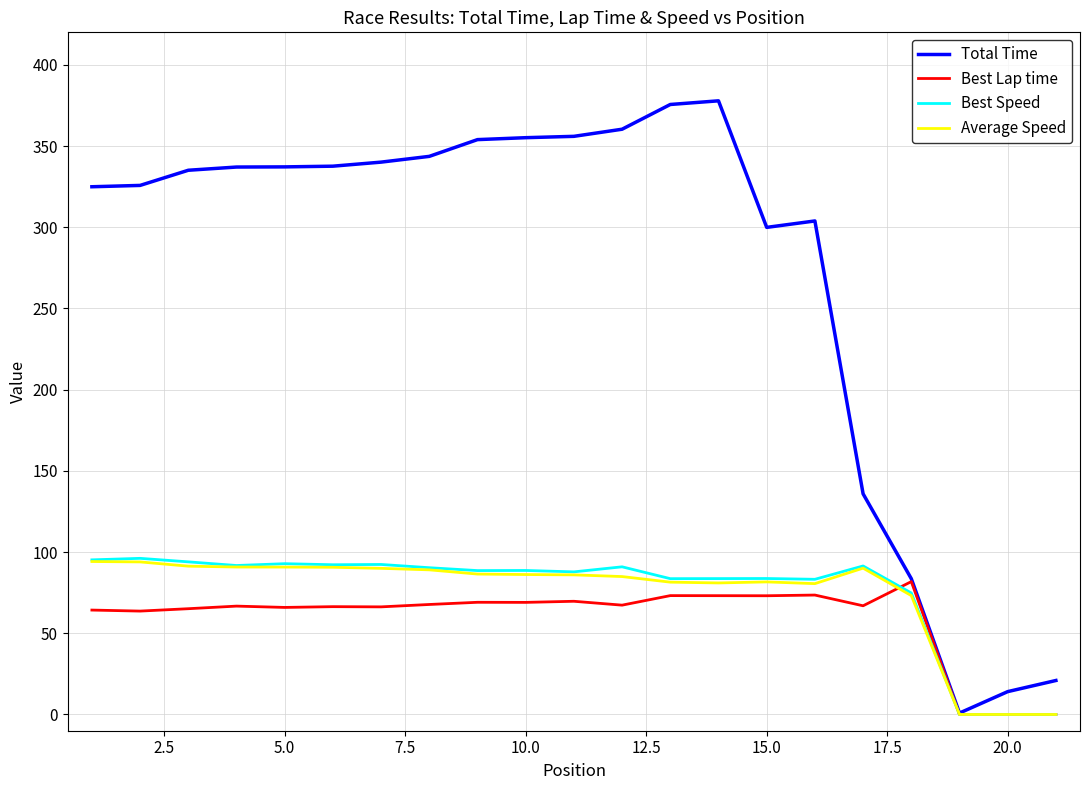

What is the difference between the maximum and minimum values in the Best Speed series?

96.1